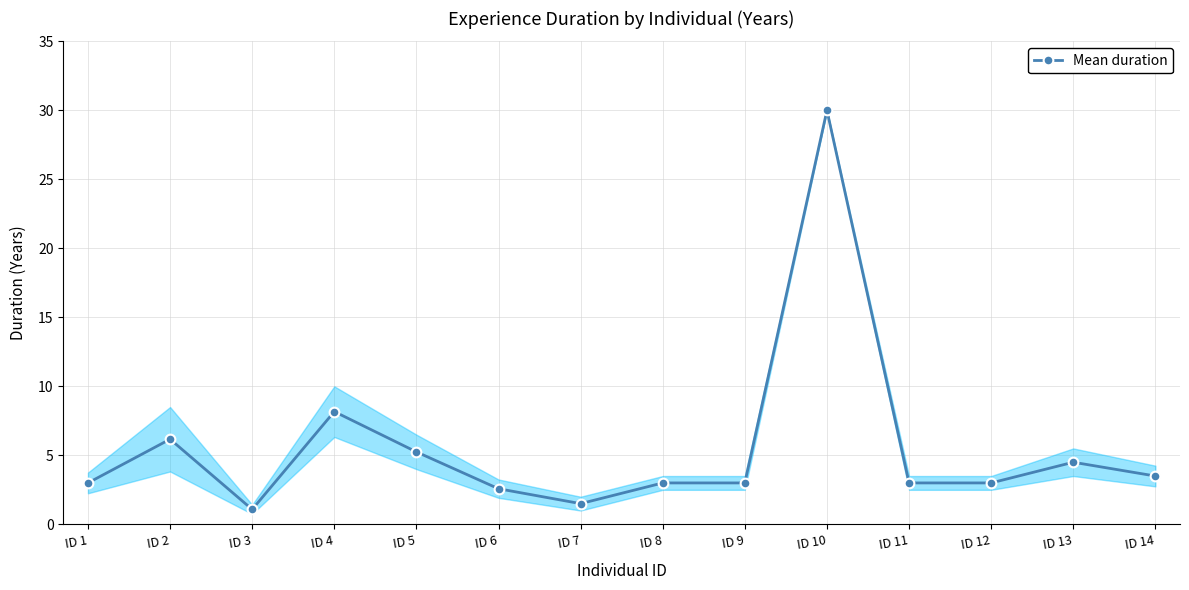

What is the value of the 4th point from the left?

8.2